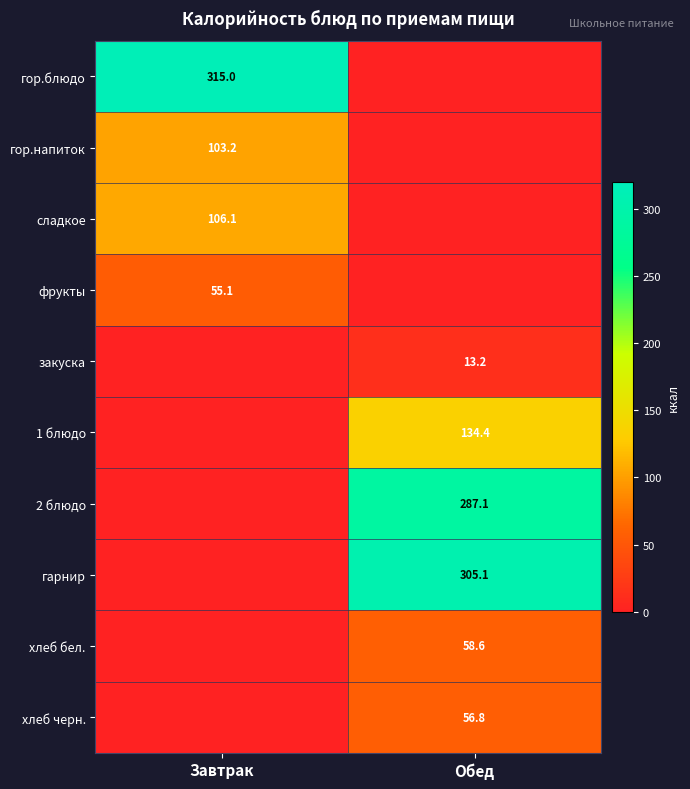

Is it true that хлеб черн. equals 56.8 at Обед?

True